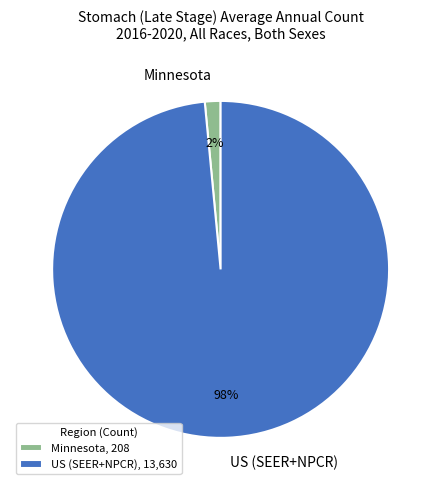

Count the number of slices in the pie.

2